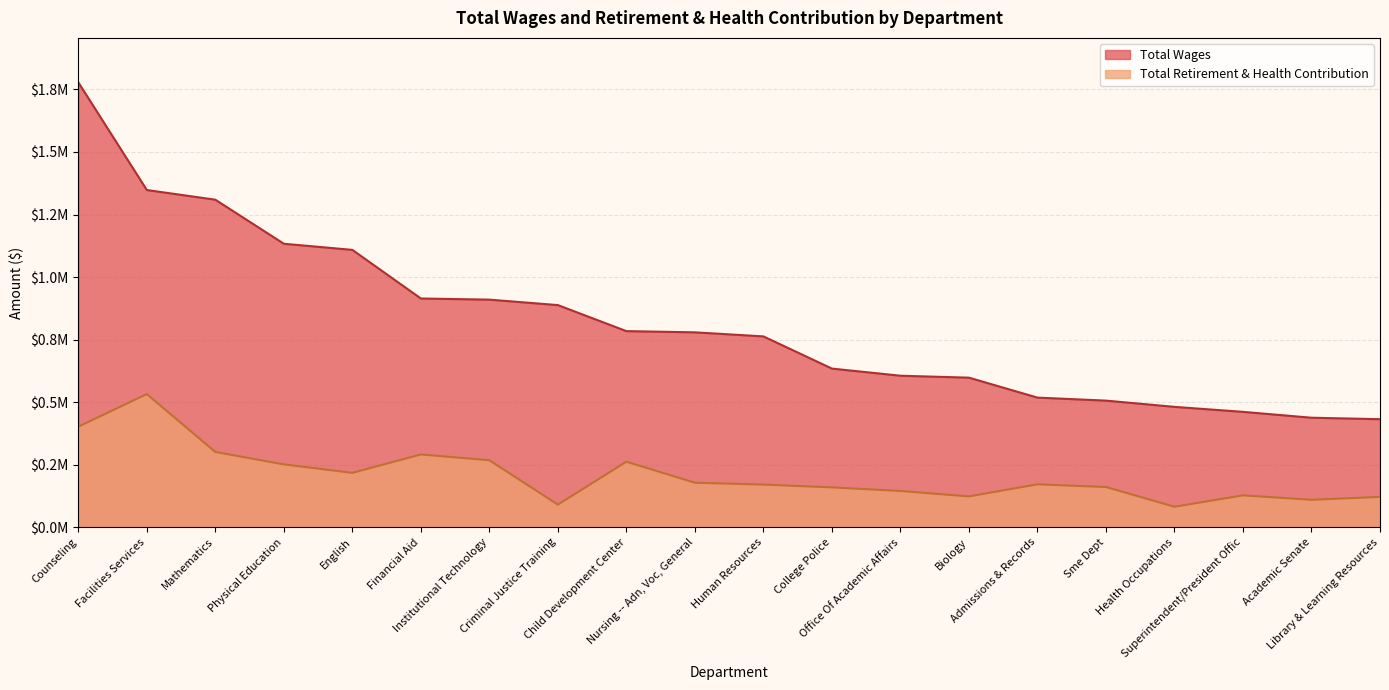

Between Mathematics and Physical Education, which is larger?

Mathematics